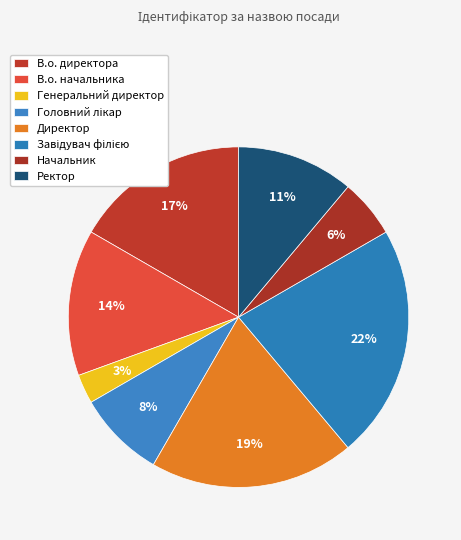

Is there a majority slice in this chart?

No